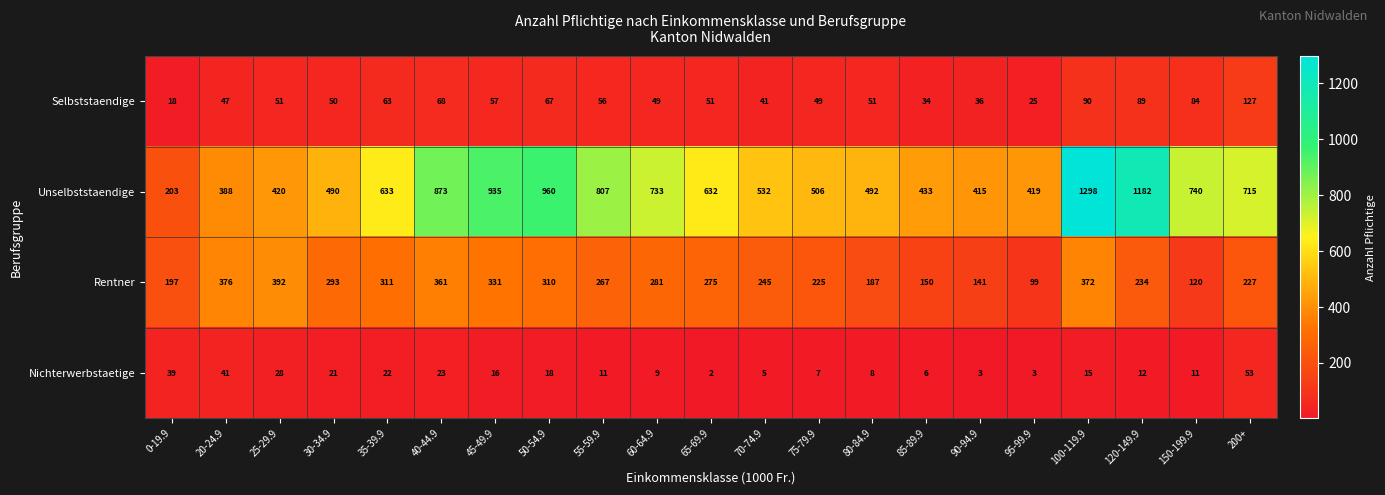

At which category is the sum across all series the highest?

100-119.9